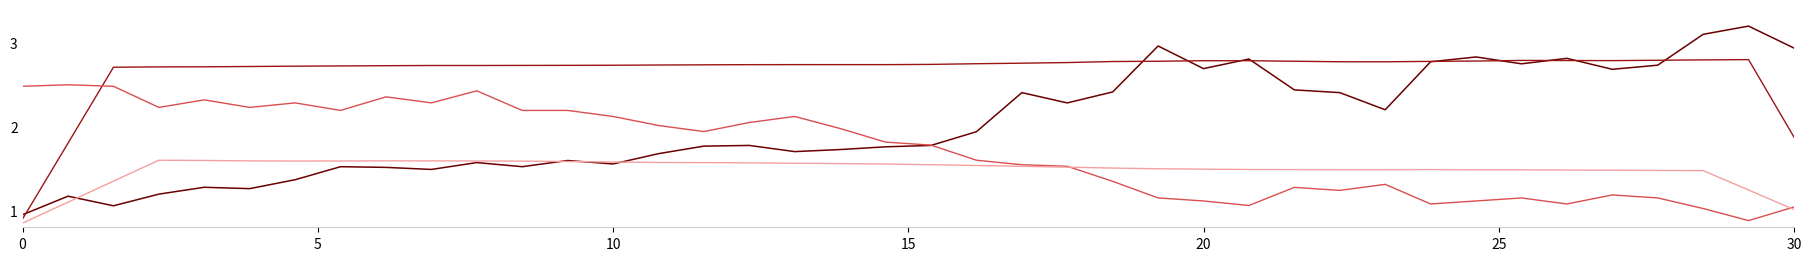

What is the maximum value shown in the chart?

3.2